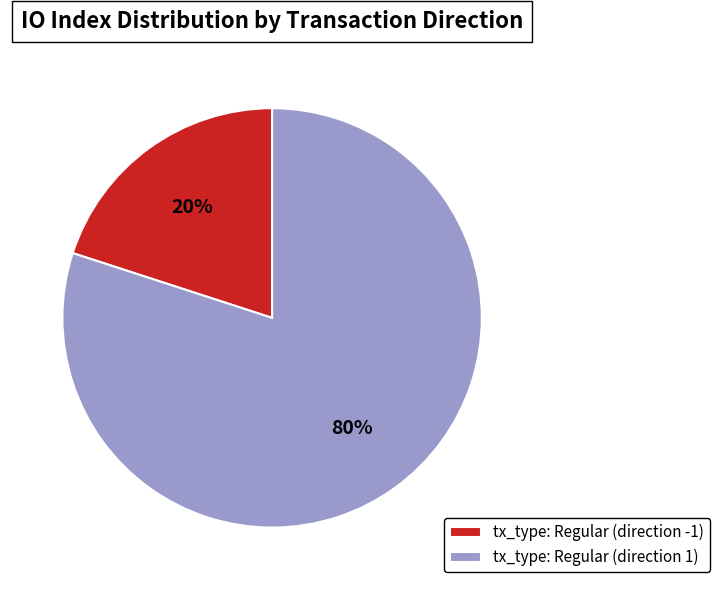

Does tx_type: Regular (direction -1) account for over 50% of the chart?

No